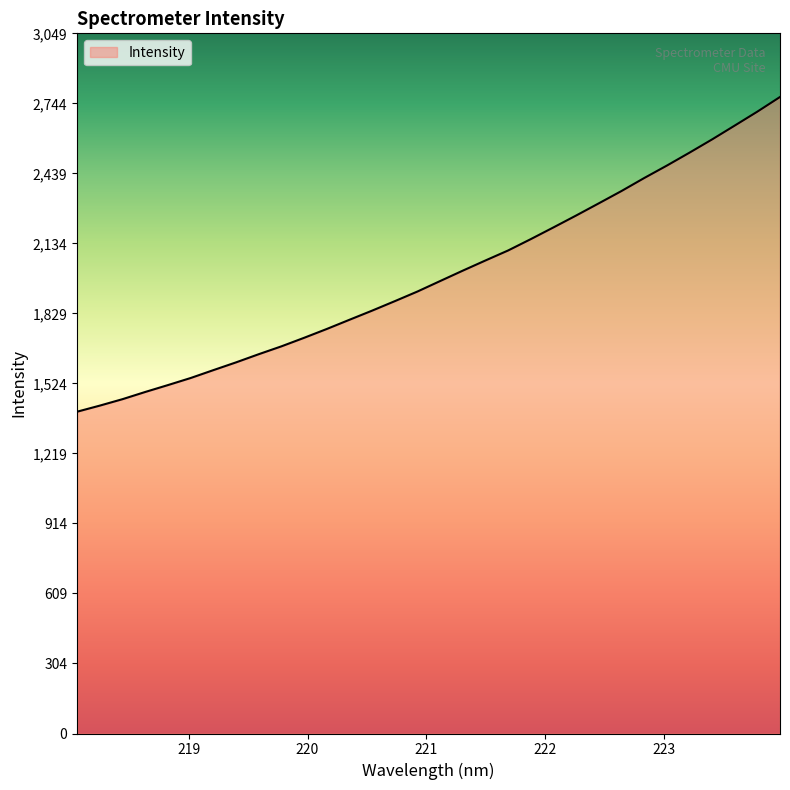

What is the smallest value displayed?

1401.6